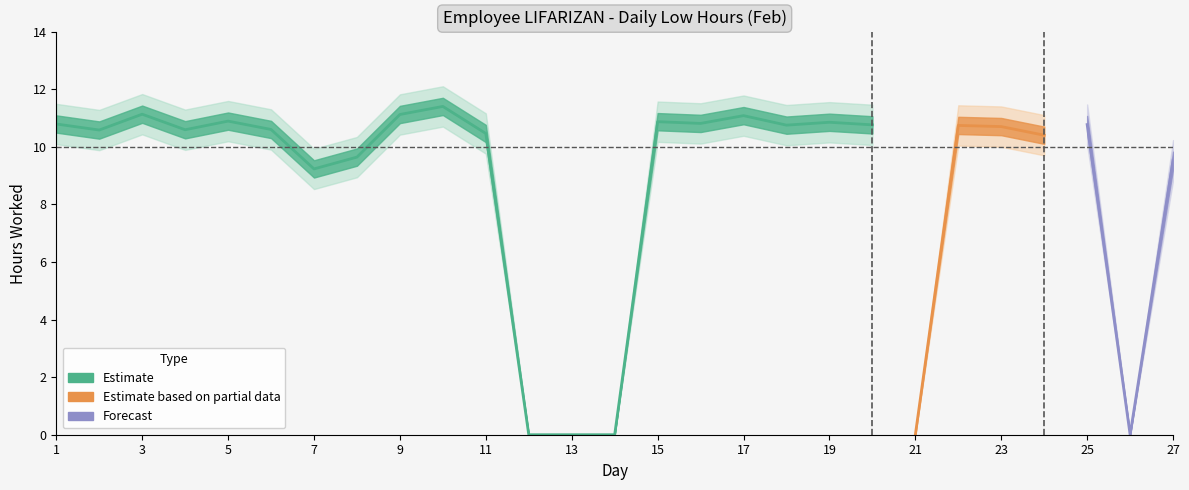

Approximately how many times larger is the value at 20 compared to 24?

1.0